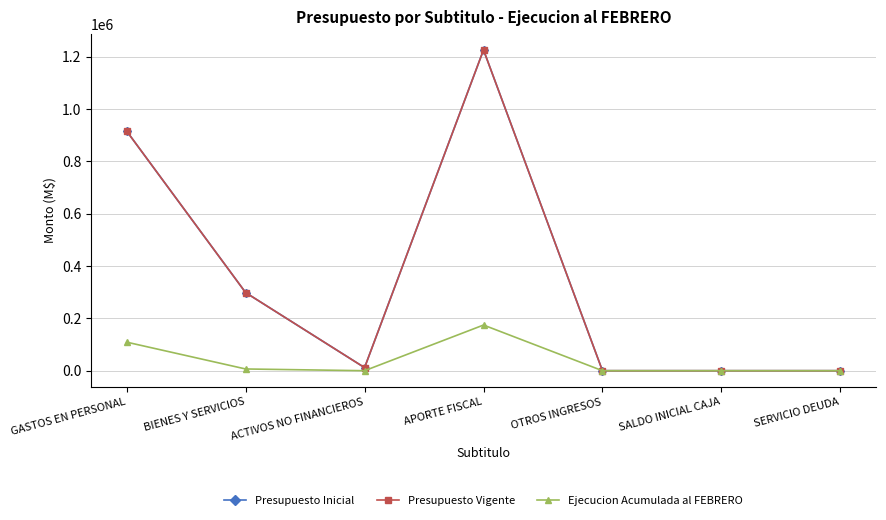

In Presupuesto Inicial, how many points are lower than both neighbors (excluding endpoints)?

1